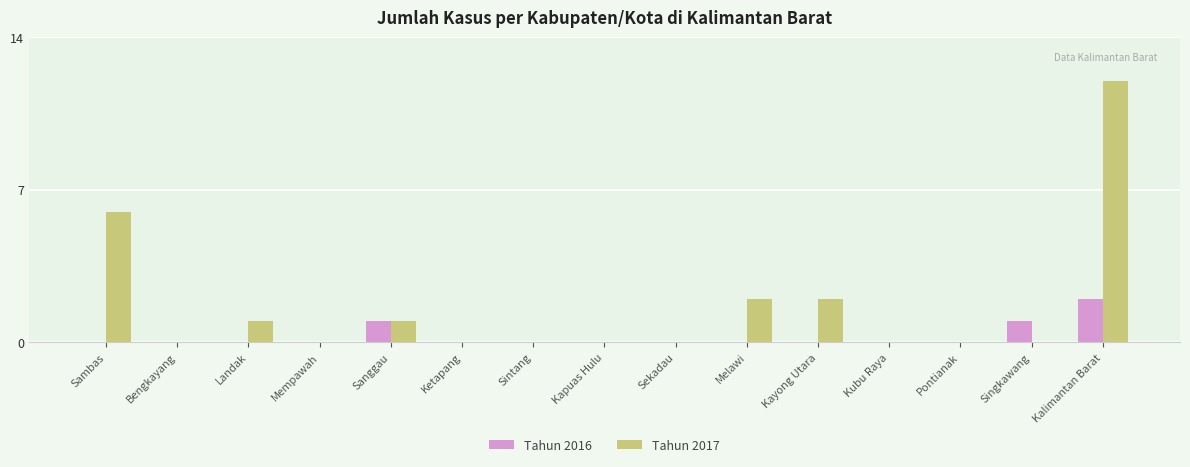

Reading left to right, extract all data points from this chart.

Tahun 2016: 0	0	0	0	1	0	0	0	0	0	0	0	0	1	2
Tahun 2017: 6	0	1	0	1	0	0	0	0	2	2	0	0	0	12